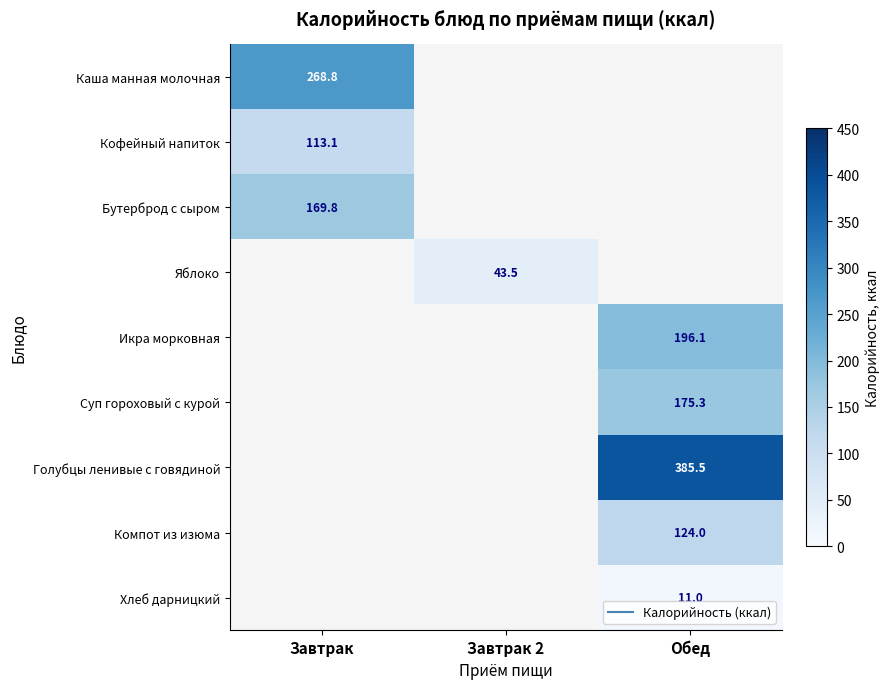

Is it true that Яблоко equals 43.5 at Завтрак 2?

True